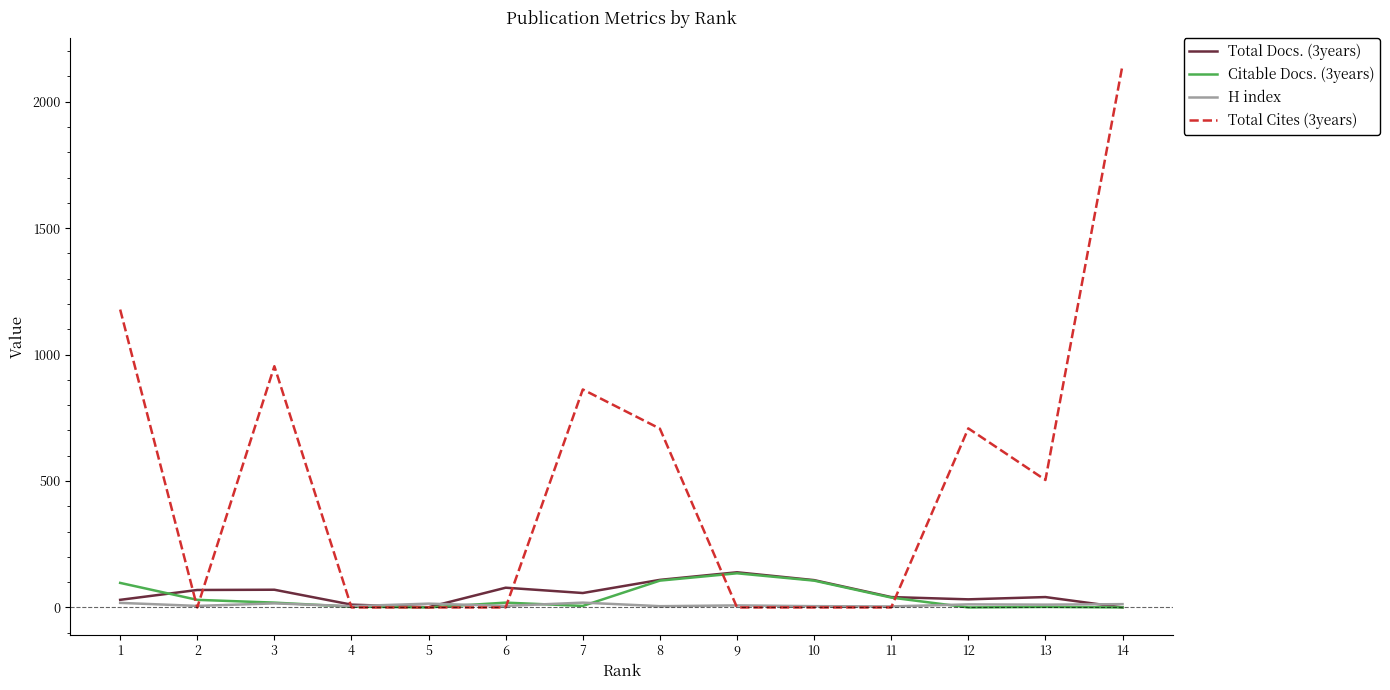

The value of Citable Docs. (3years) at 7 is 6. True or false?

True